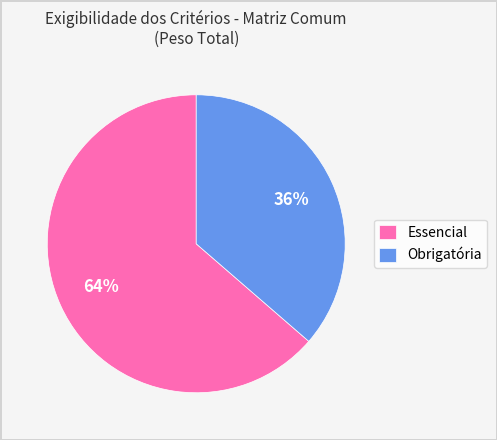

Does Essencial account for over 50% of the chart?

Yes